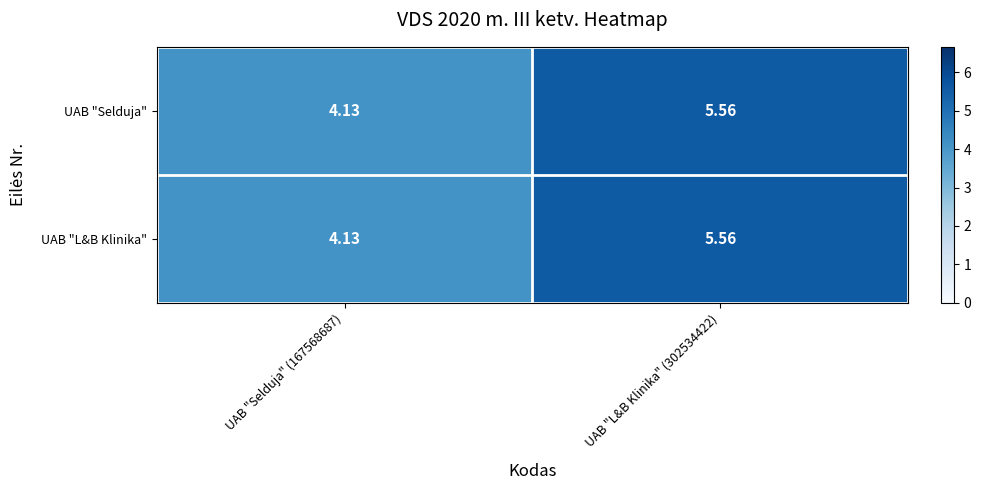

Is the value of UAB "Selduja" at UAB "Selduja" (167568687) greater than the value of UAB "L&B Klinika" at UAB "L&B Klinika" (302534422)?

No